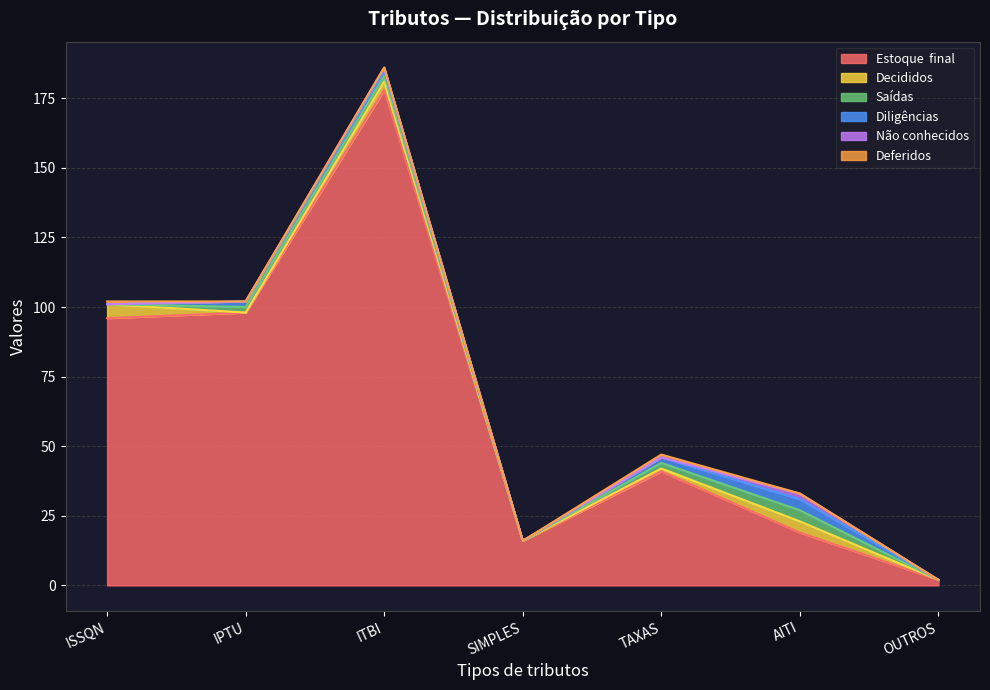

Is it true that Estoque  final equals 70 at TAXAS?

False